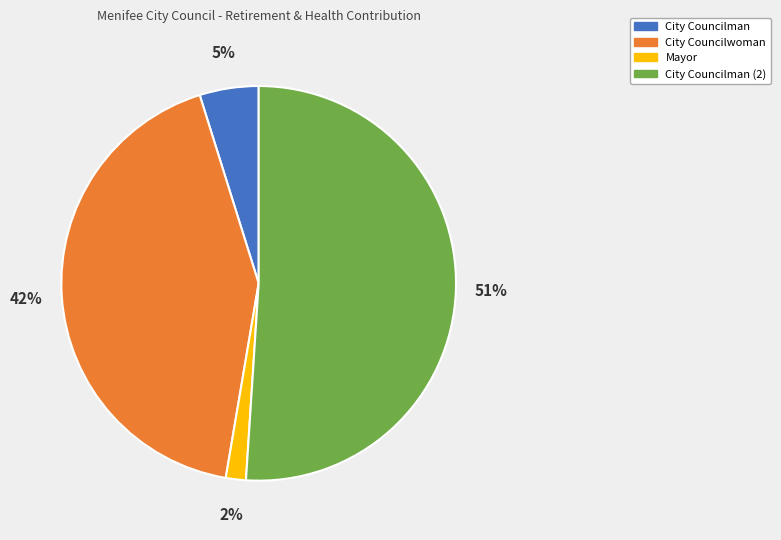

Combined, do Mayor and City Councilman (2) account for over 50%?

Yes